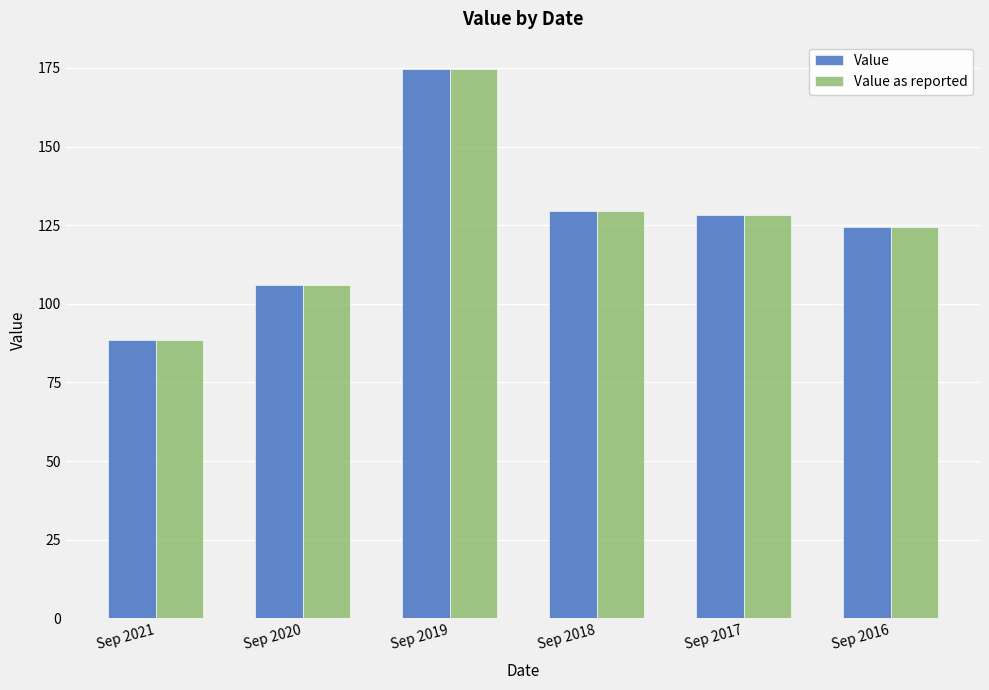

What is the minimum value for Value as reported?

88.6